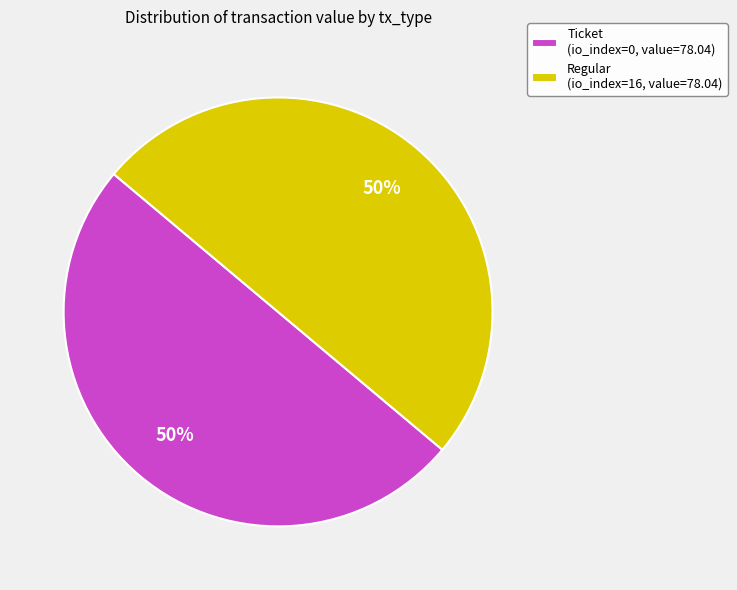

Combined, do Ticket (io_index=0, value=78.04) and Regular (io_index=16, value=78.04) account for over 50%?

Yes